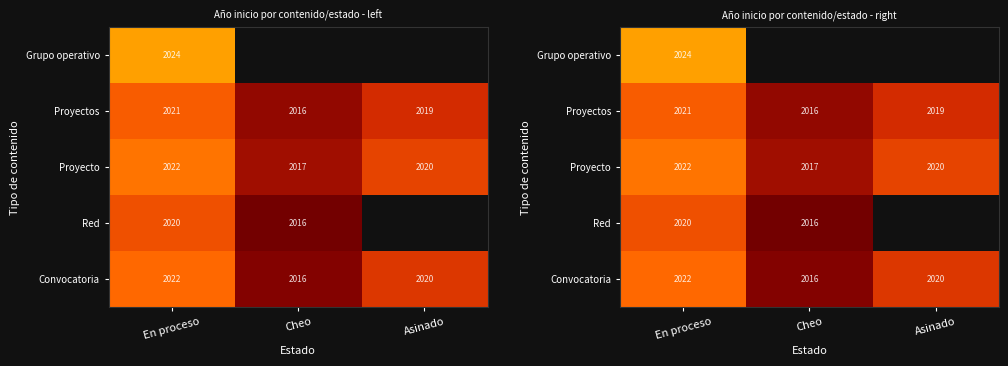

What is the difference between the maximum and minimum values in the Proyecto series?

5.0